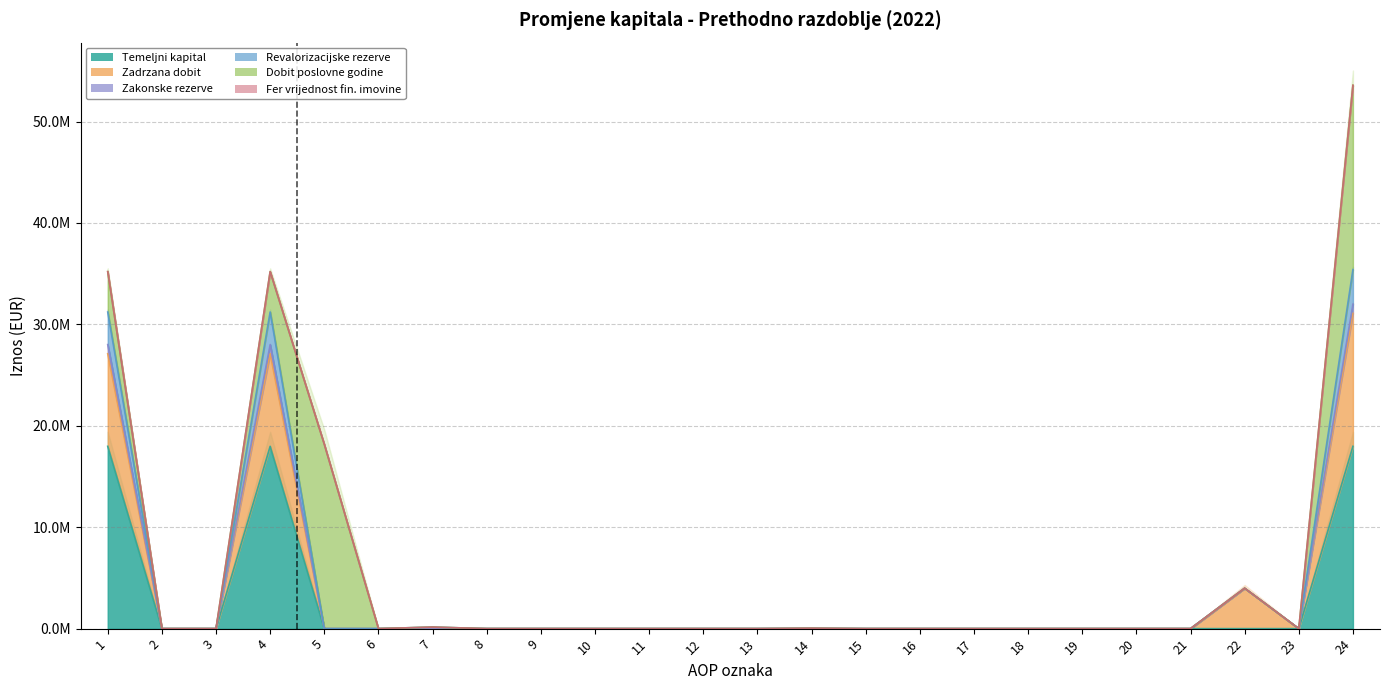

Which has a higher value, 16 or 7?

16